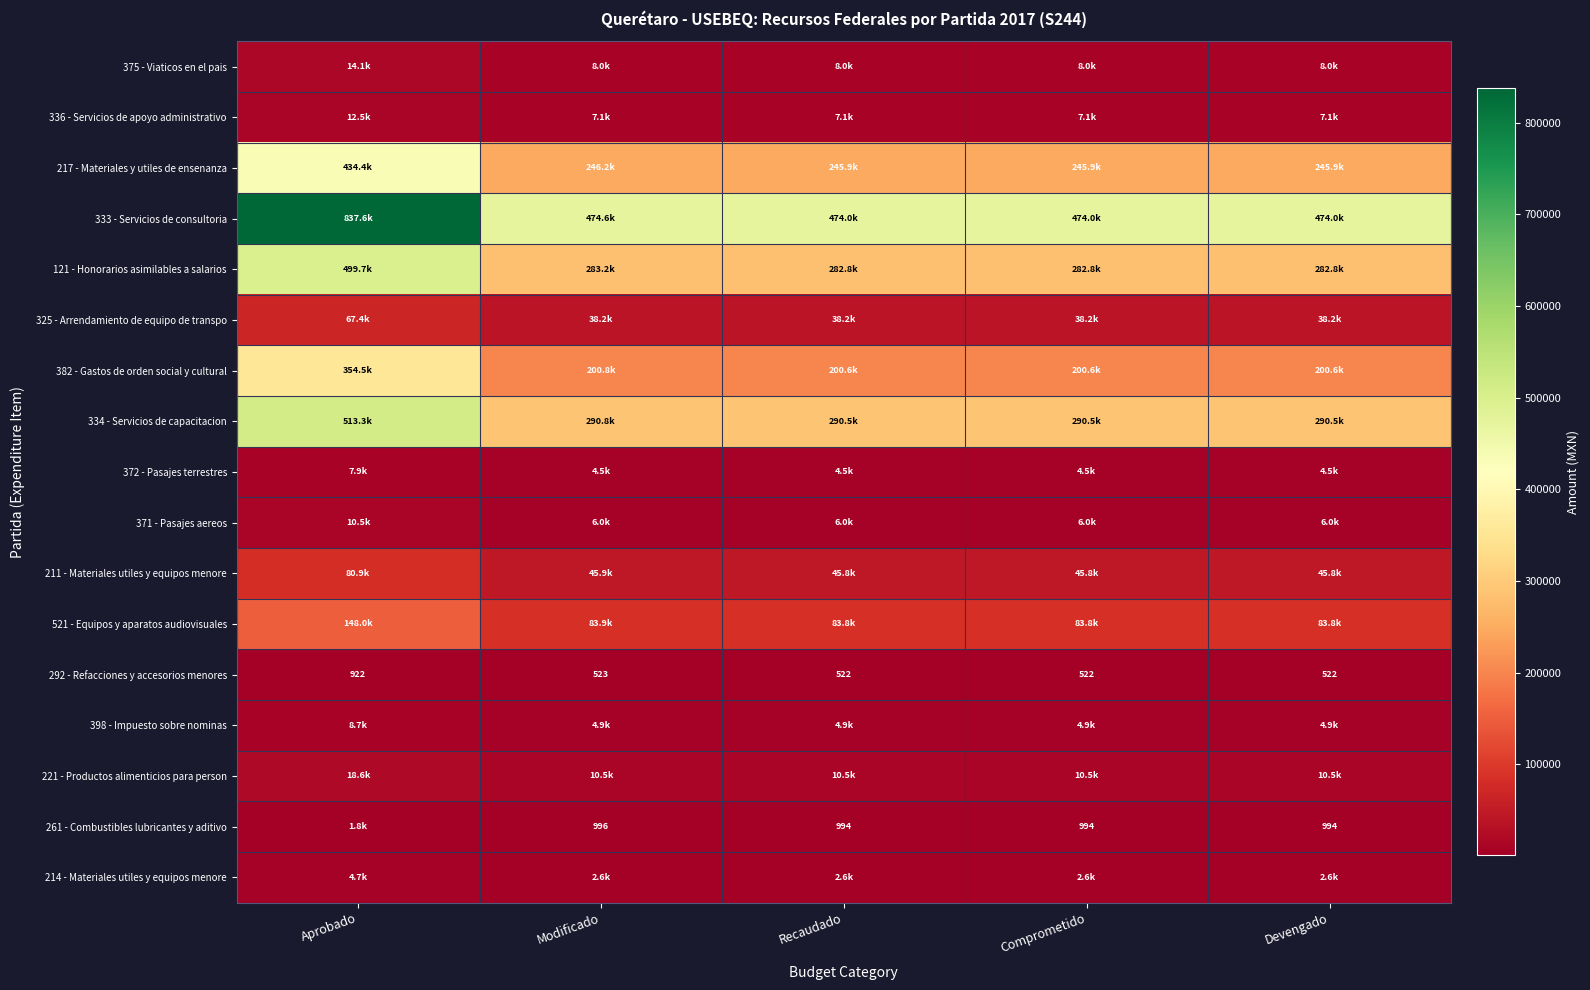

What is the average value of the 398 - Impuesto sobre nominas series?

5654.1